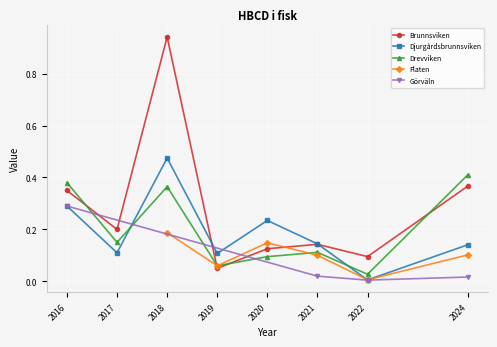

Where is the first local minimum for Brunnsviken?

2017